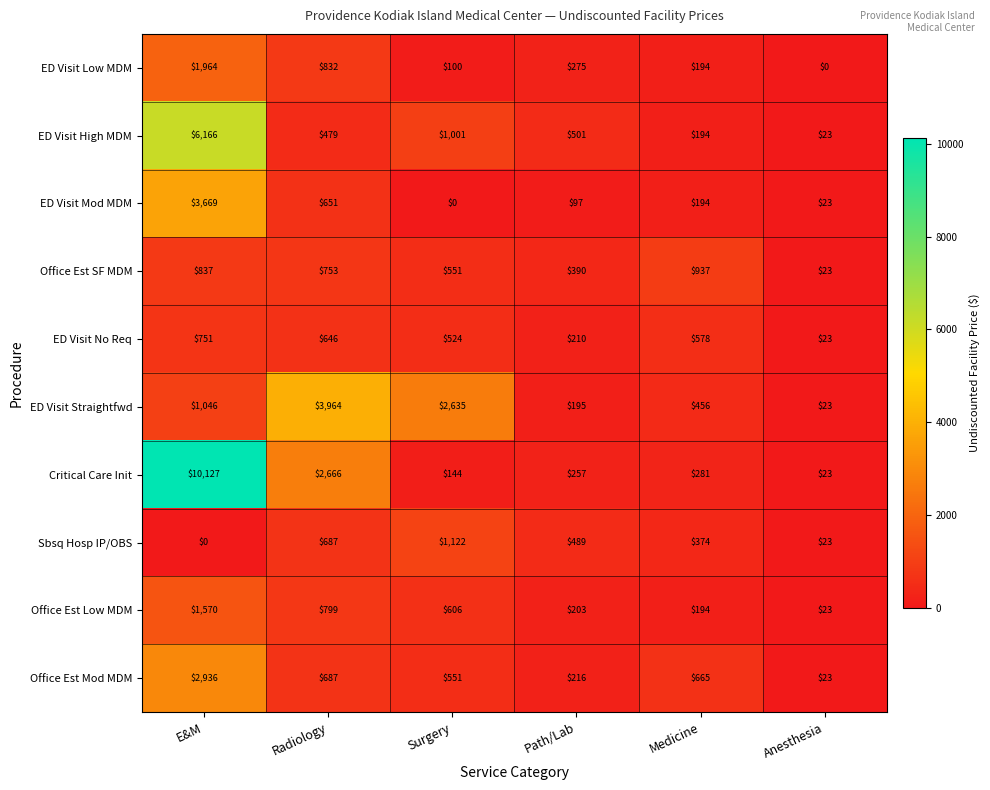

Rank the categories by Office Est SF MDM value from highest to lowest.

Medicine, E&M, Radiology, Surgery, Path/Lab, Anesthesia